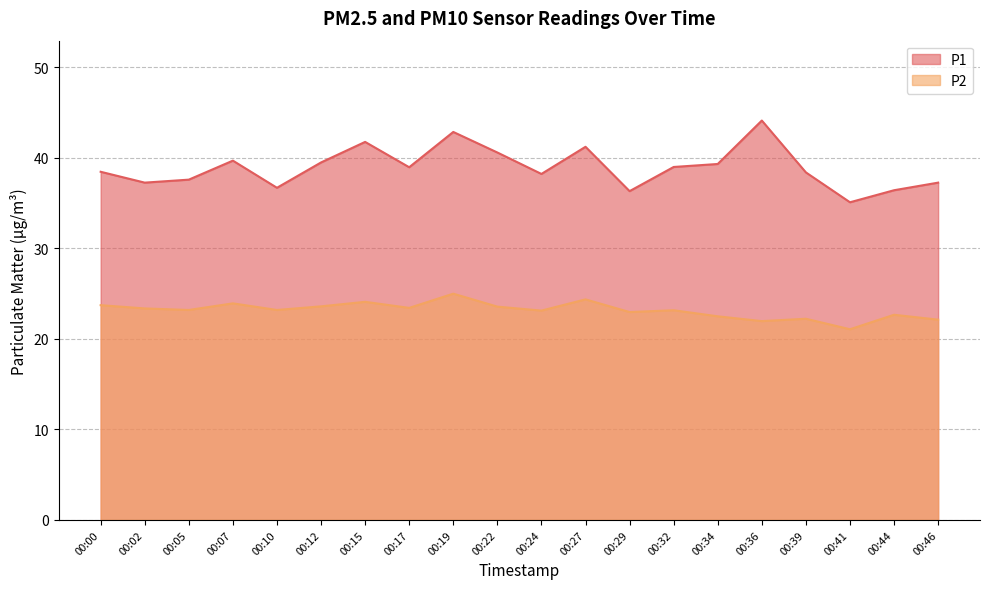

Where does the P1 series first go above 38?

00:00